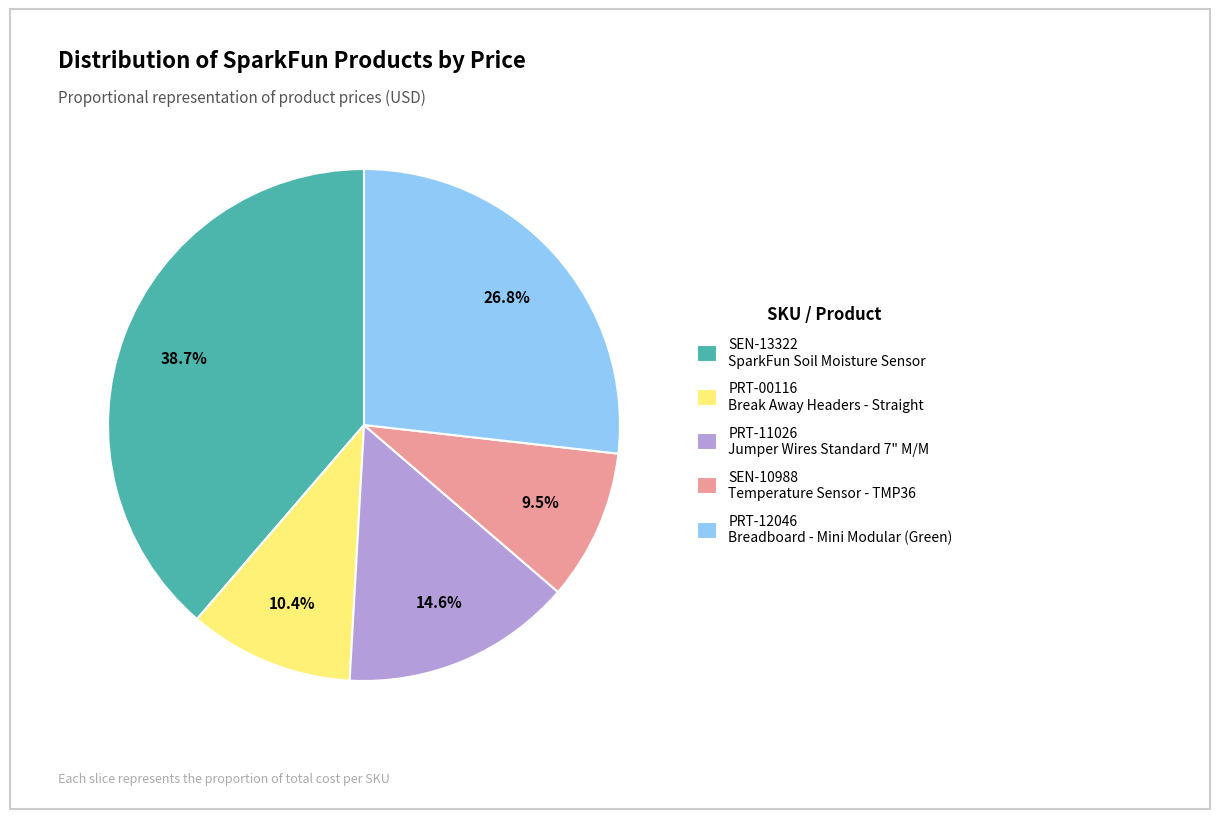

Is it true that PRT-11026 is 15% of the pie?

True